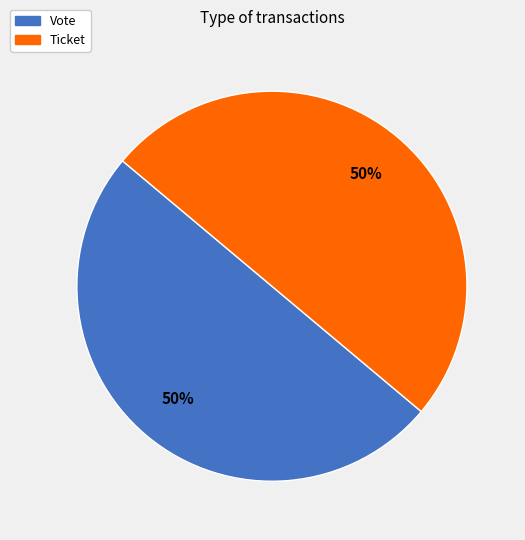

To the nearest percent, what is the average slice percentage?

50%